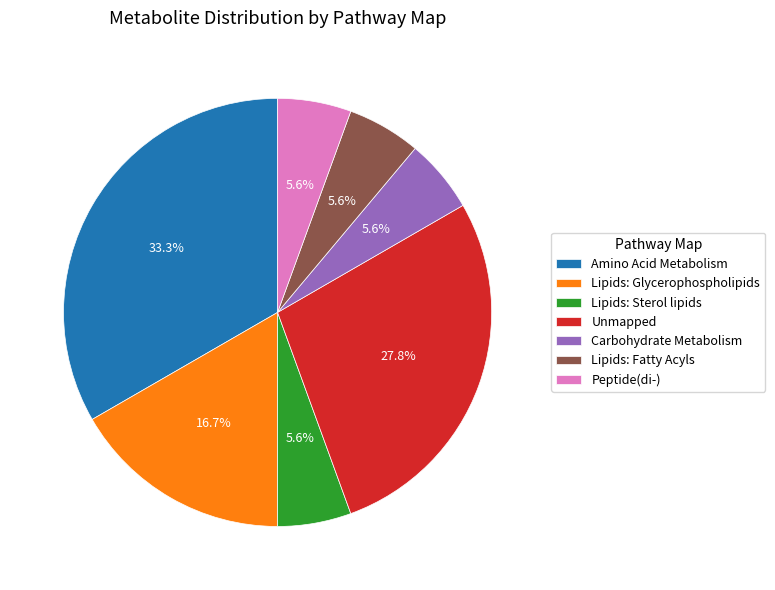

True or false: Unmapped accounts for 28% of the total.

True